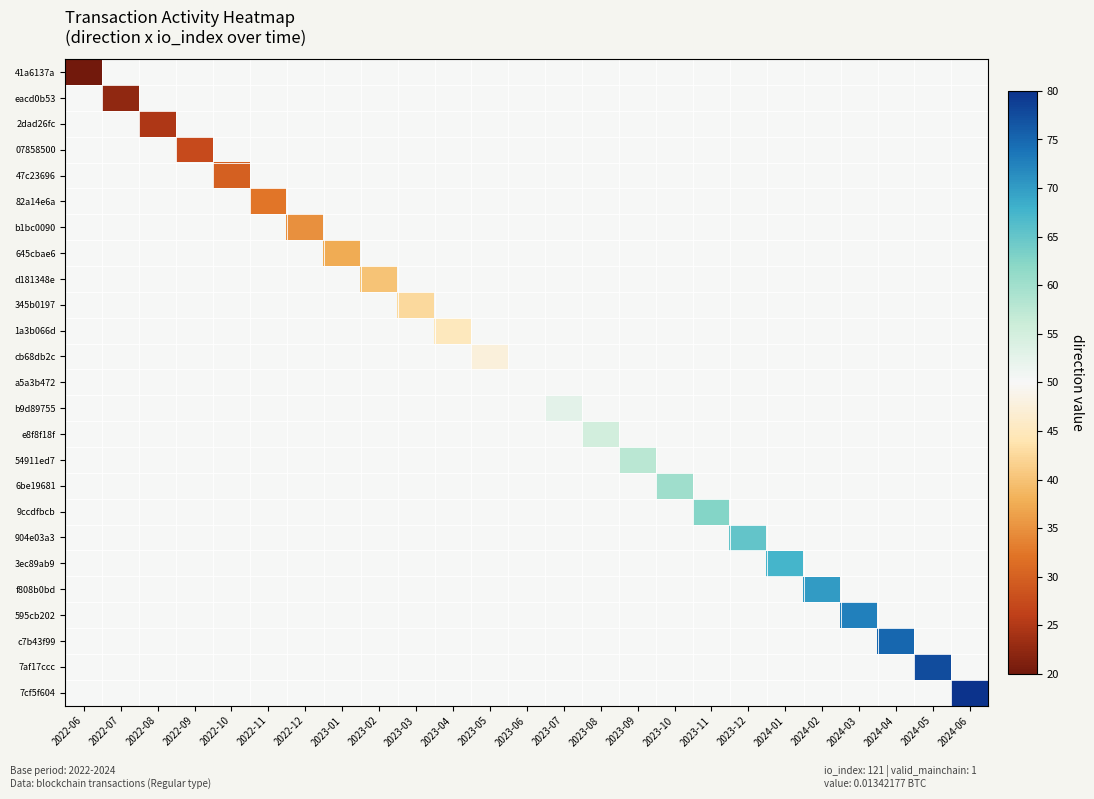

At which category is the sum across all series the highest?

2024-06